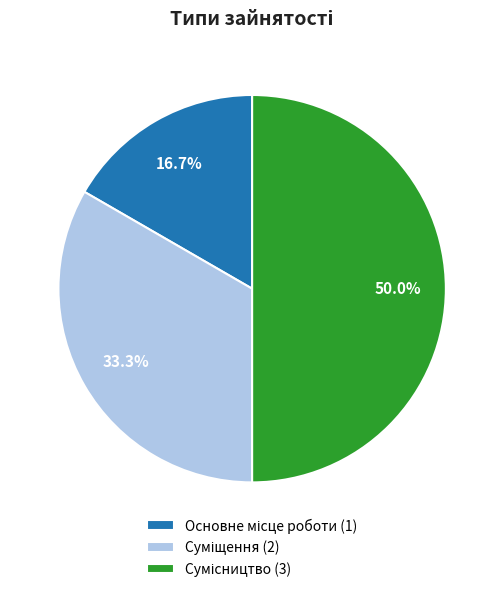

Count the number of slices in the pie.

3